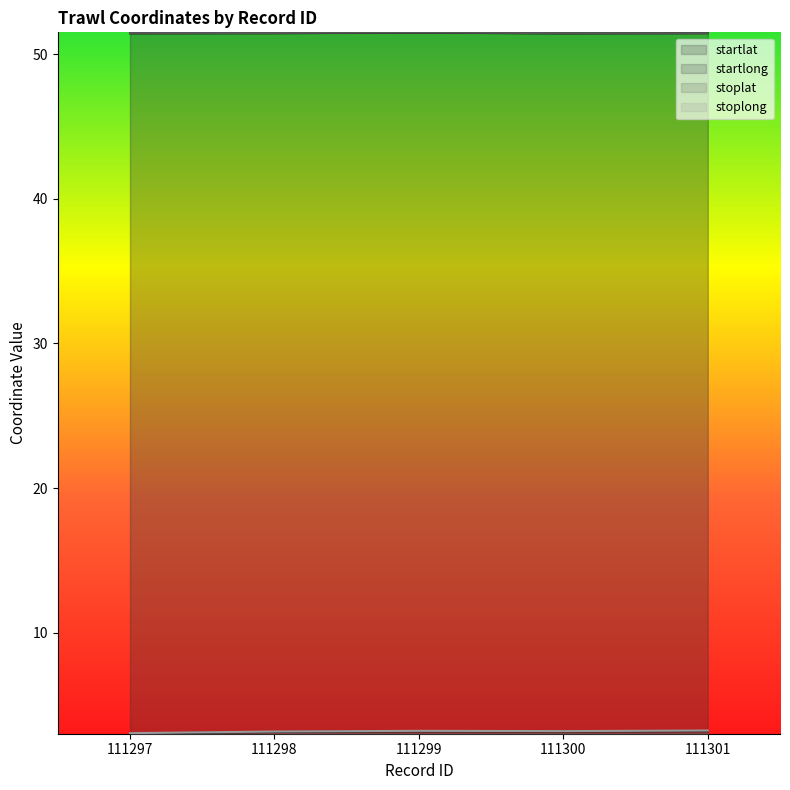

Read the startlat value at 111297.

51.5